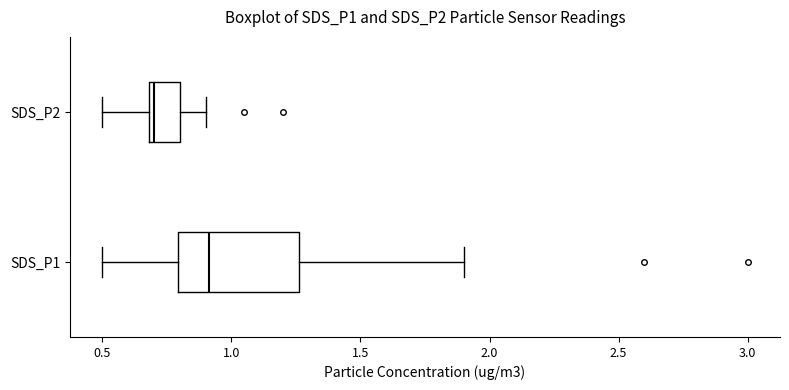

Which box is the widest, from its left edge to its right edge?

SDS_P1